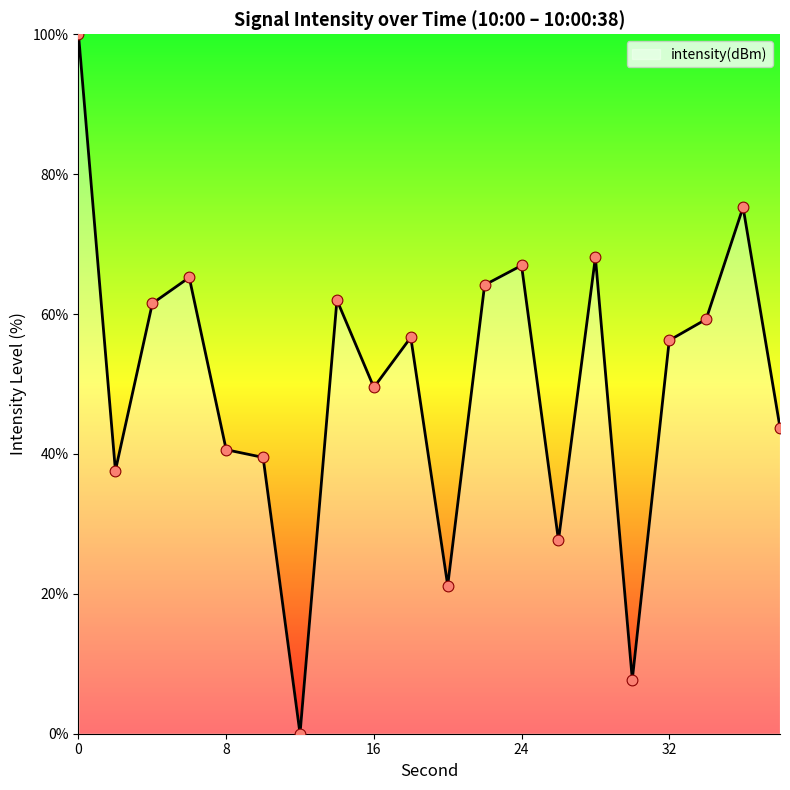

What is the difference between the maximum and minimum values?

100.0